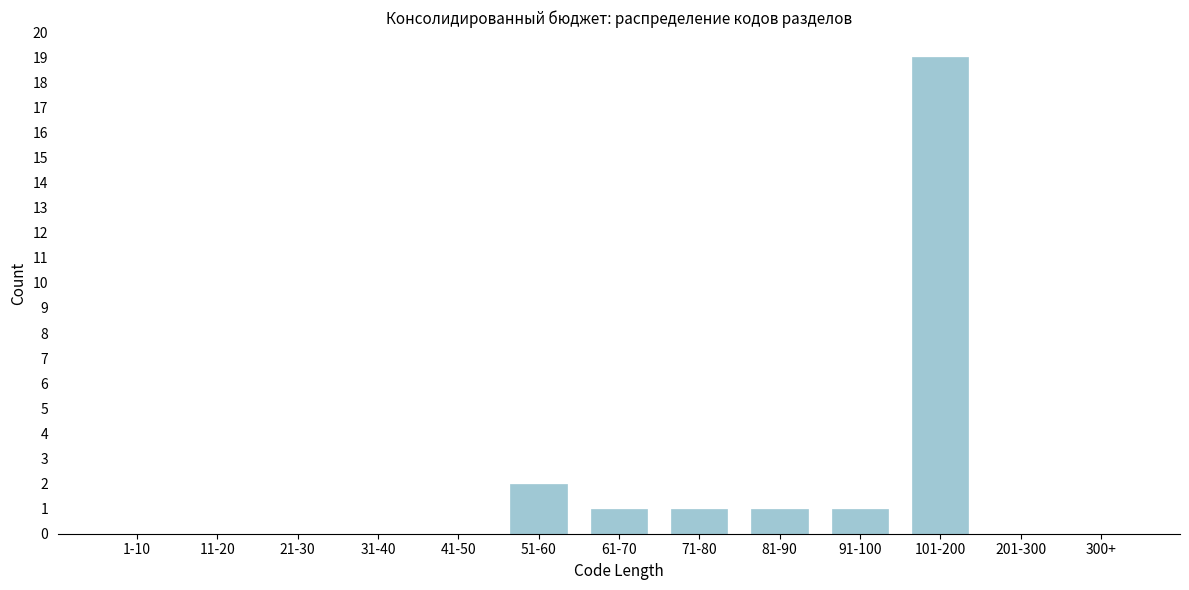

Reading left to right, what are all the values shown in this chart?

1-10=0	11-20=0	21-30=0	31-40=0	41-50=0	51-60=2	61-70=1	71-80=1	81-90=1	91-100=1	101-200=19	201-300=0	300+=0